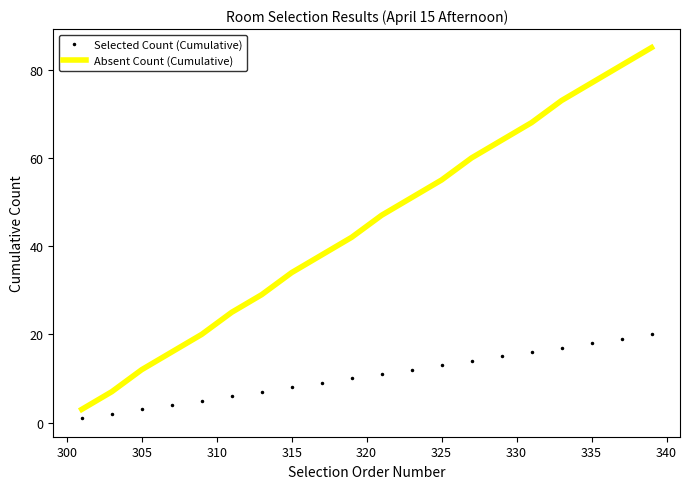

What are all the series names shown in the legend?

Selected Count (Cumulative), Absent Count (Cumulative)